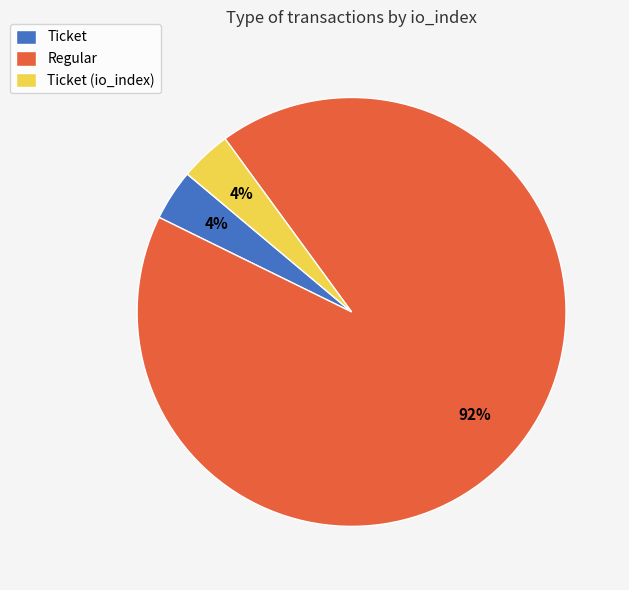

How many slices are in this pie chart?

3